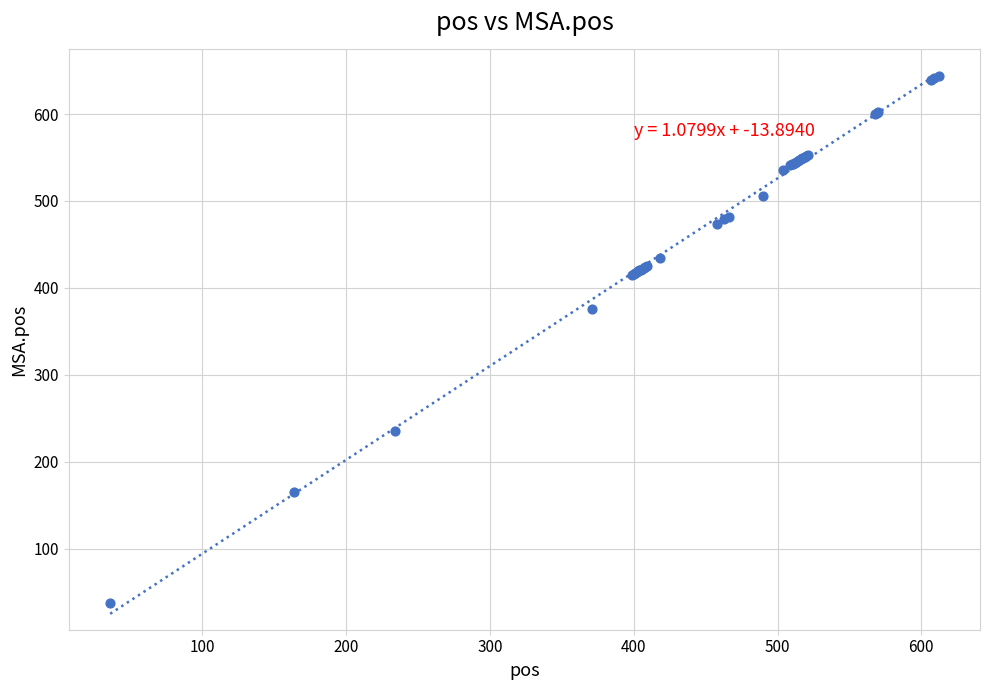

What Y value in the scatter plot is closest to 340?

376